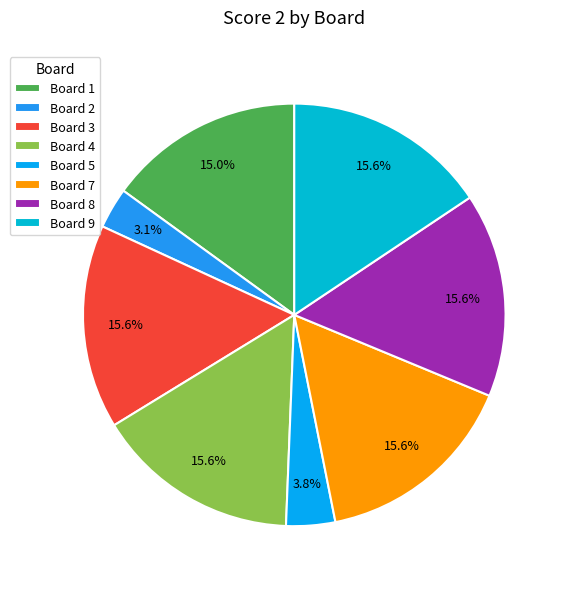

Count the number of slices in the pie.

8